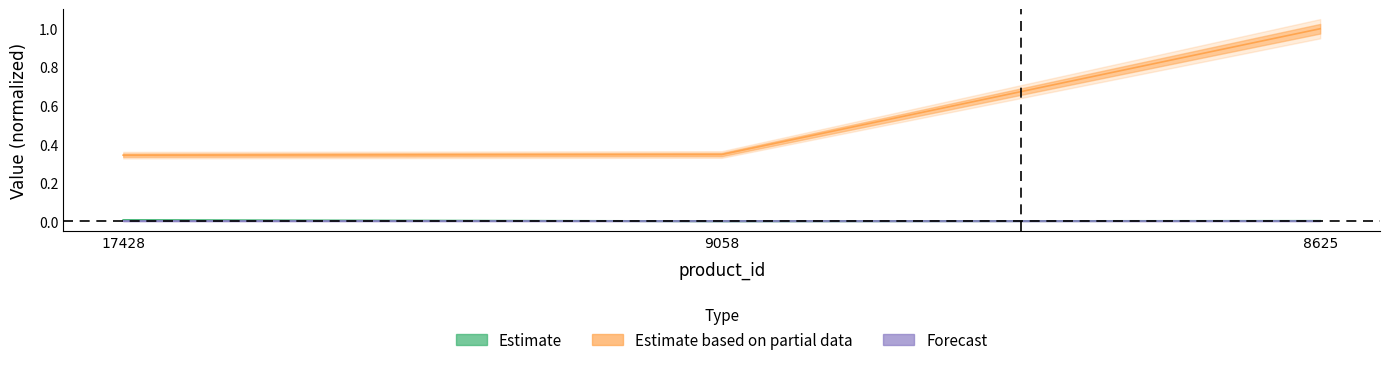

What is the value of the Estimate based on partial data point at the 1st from the left?

0.3